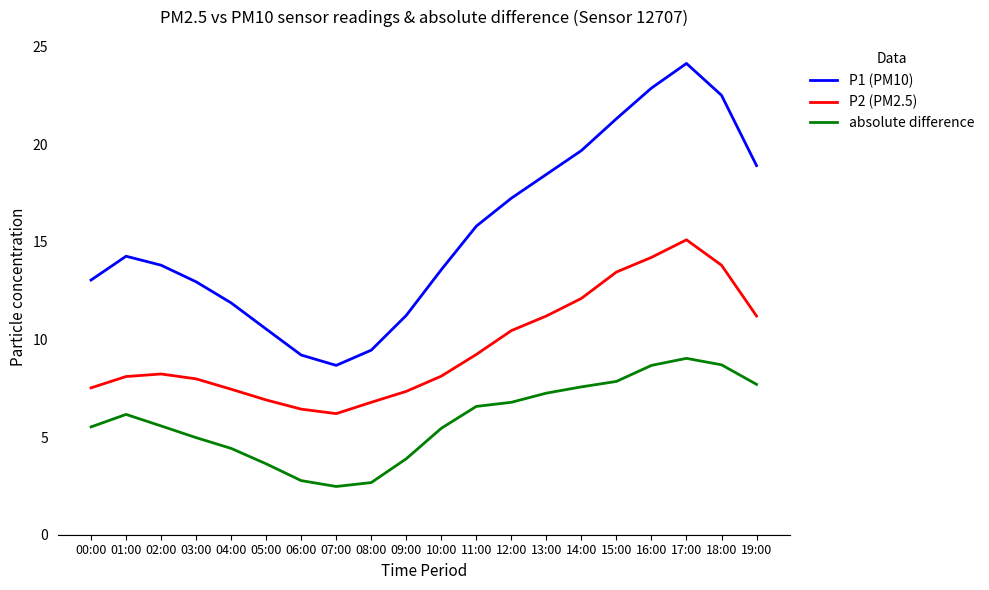

At 08:00, list the series in order from largest to smallest.

P1 (PM10), P2 (PM2.5), absolute difference